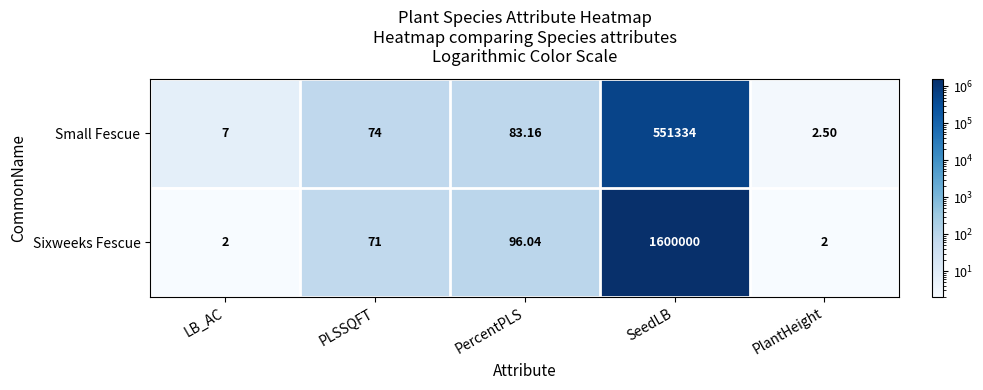

How many distinct data groups are displayed?

2